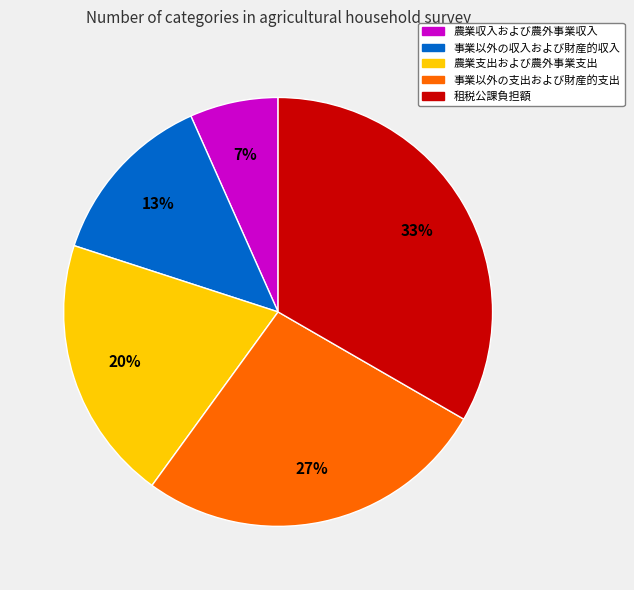

How many segments does this pie chart have?

5